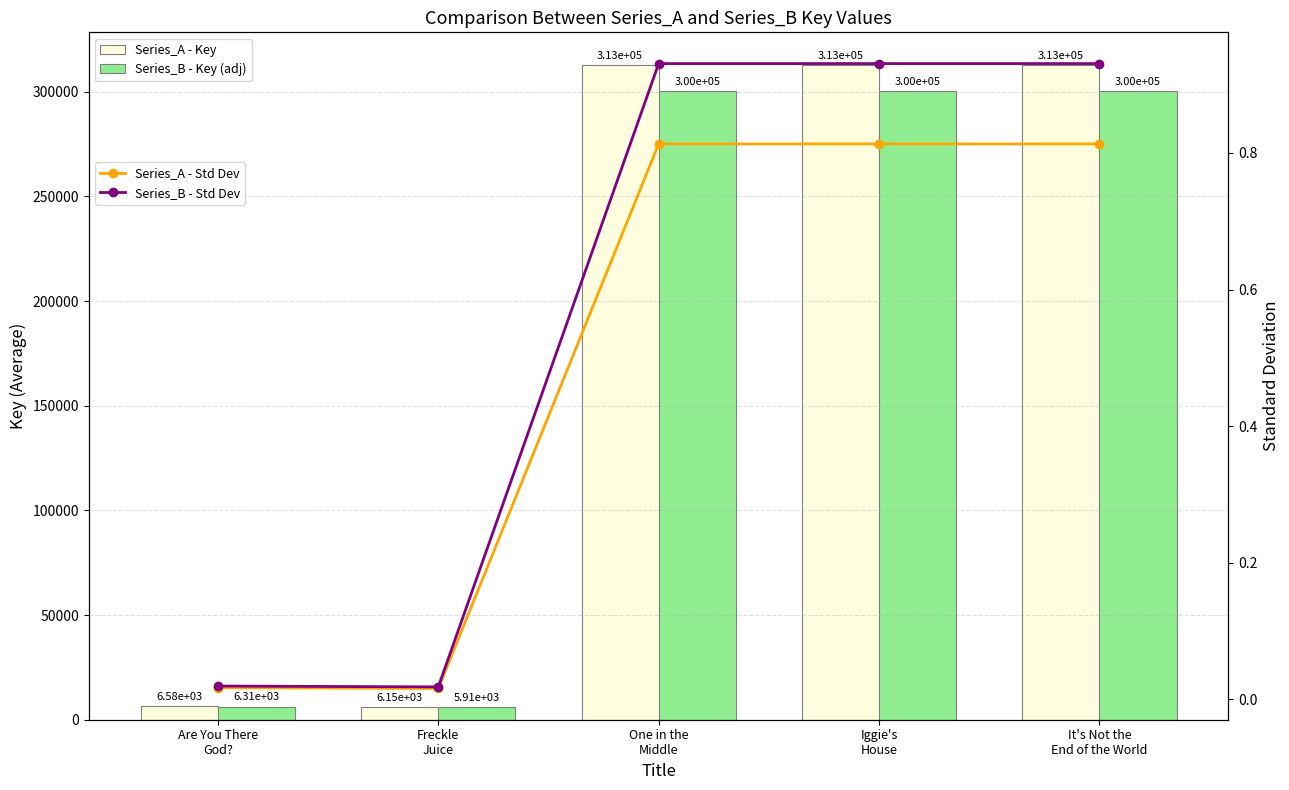

What is the label of the 2nd bar from the right?

Iggie's
House